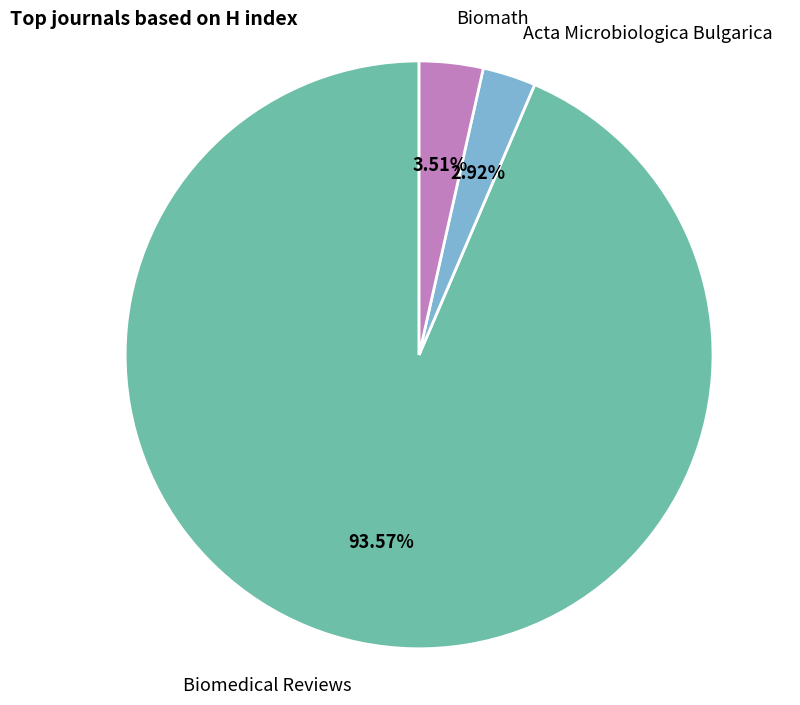

How much of the chart is everything except Acta Microbiologica Bulgarica?

97.1%